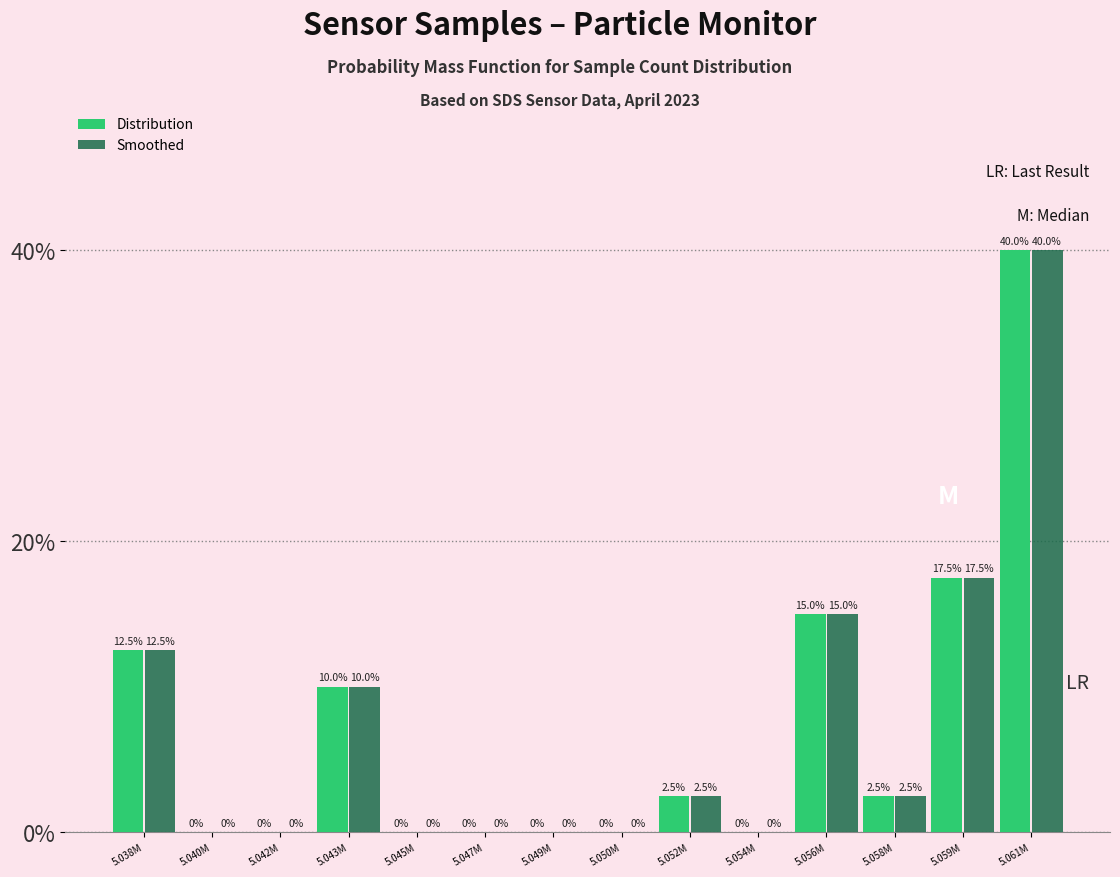

Reading left to right, transcribe all the data shown in this chart.

Distribution: 5.038M=12.5	5.040M=0.0	5.042M=0.0	5.043M=10.0	5.045M=0.0	5.047M=0.0	5.049M=0.0	5.050M=0.0	5.052M=2.5	5.054M=0.0	5.056M=15.0	5.058M=2.5	5.059M=17.5	5.061M=40.0
Smoothed: 5.038M=12.5	5.040M=0.0	5.042M=0.0	5.043M=10.0	5.045M=0.0	5.047M=0.0	5.049M=0.0	5.050M=0.0	5.052M=2.5	5.054M=0.0	5.056M=15.0	5.058M=2.5	5.059M=17.5	5.061M=40.0